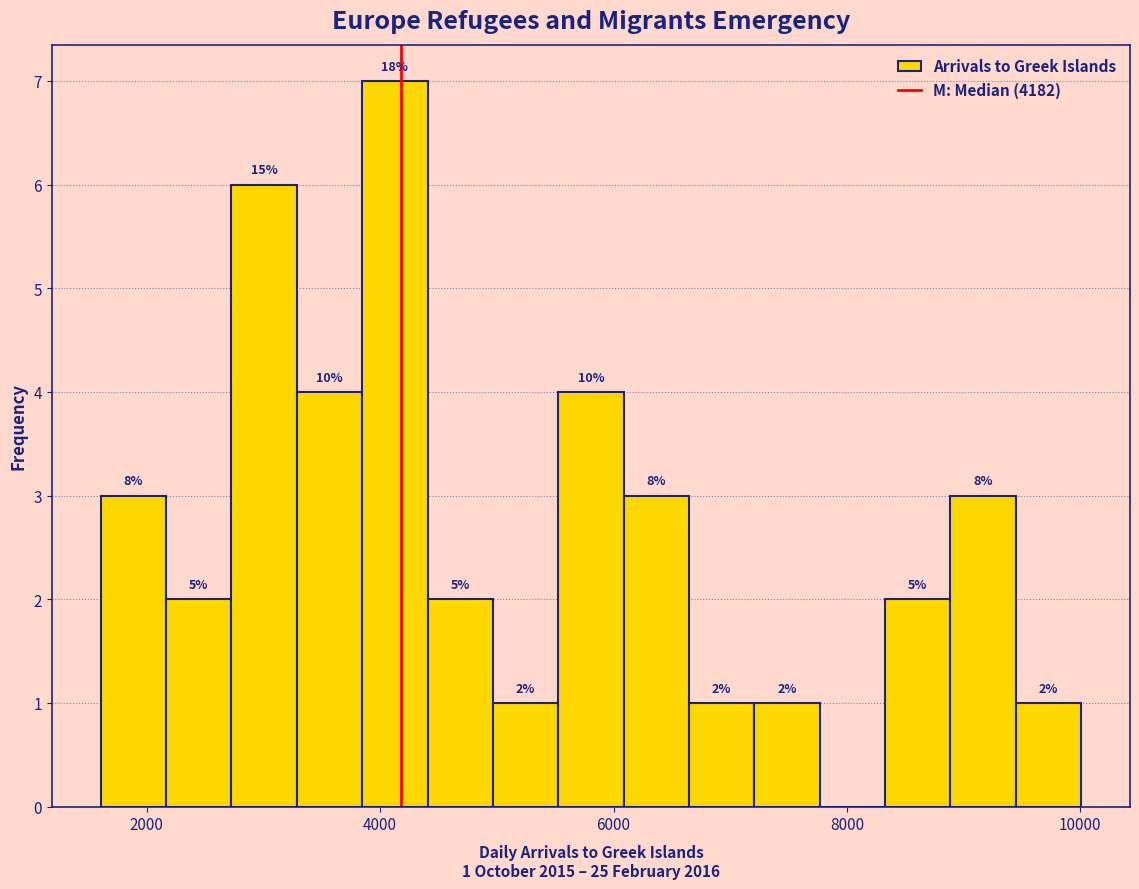

Around what value on the x-axis is the tallest bar? Give the approximate position of its centre, as read against the axis.

4200